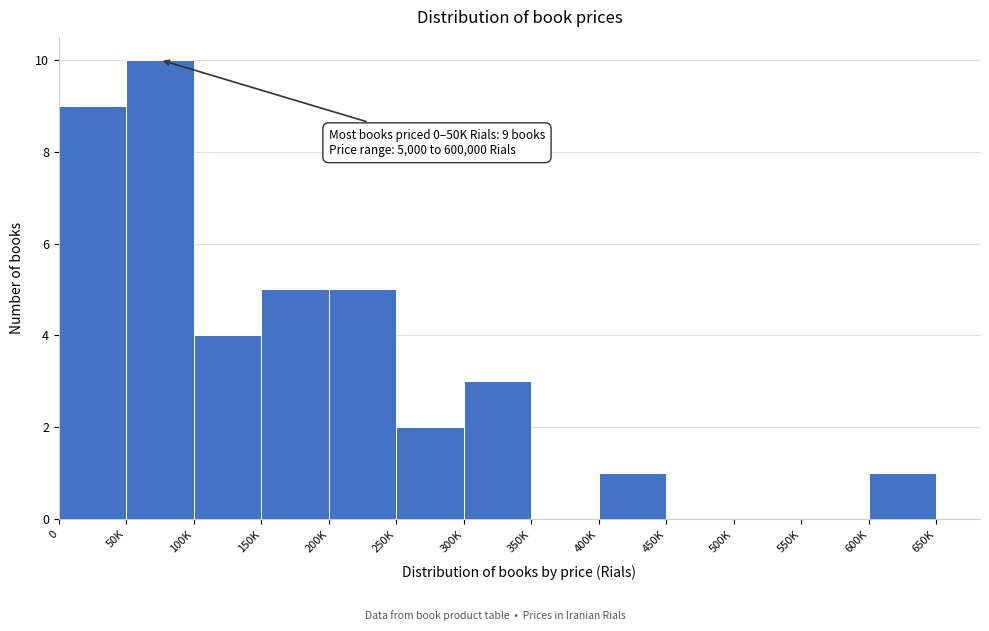

Reading left to right, transcribe all the data shown in this chart.

0=9	50K=10	100K=4	150K=5	200K=5	250K=2	300K=3	350K=0	400K=1	450K=0	500K=0	550K=0	600K=1